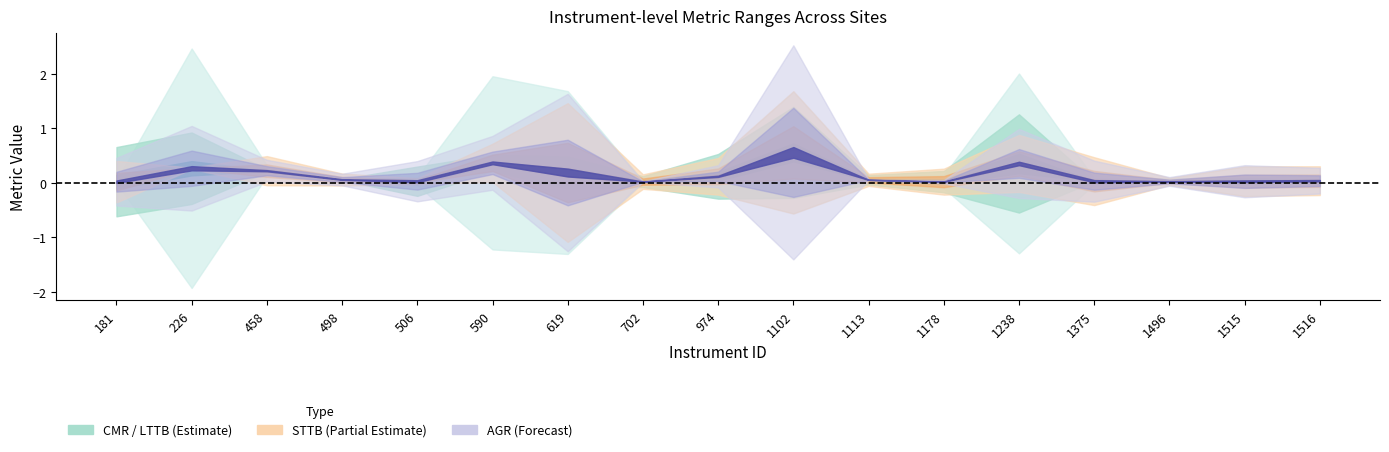

Count the number of categories in the chart.

17